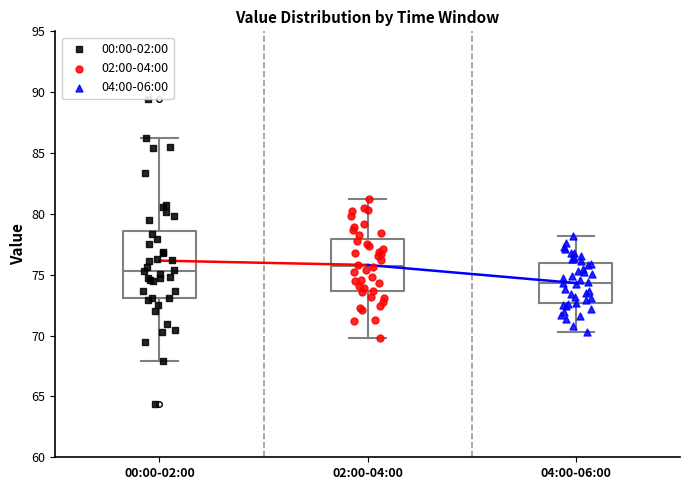

Where does the median line of the box for 04:00-06:00 sit on the y-axis? The values are not printed on the chart, so give them approximately, as read against the axis.

74.5